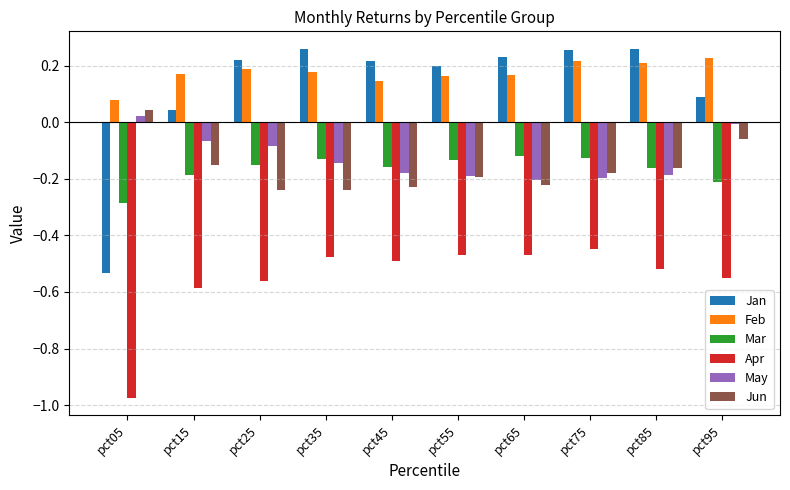

Between pct05 and pct35, which series saw the biggest shift?

Jan